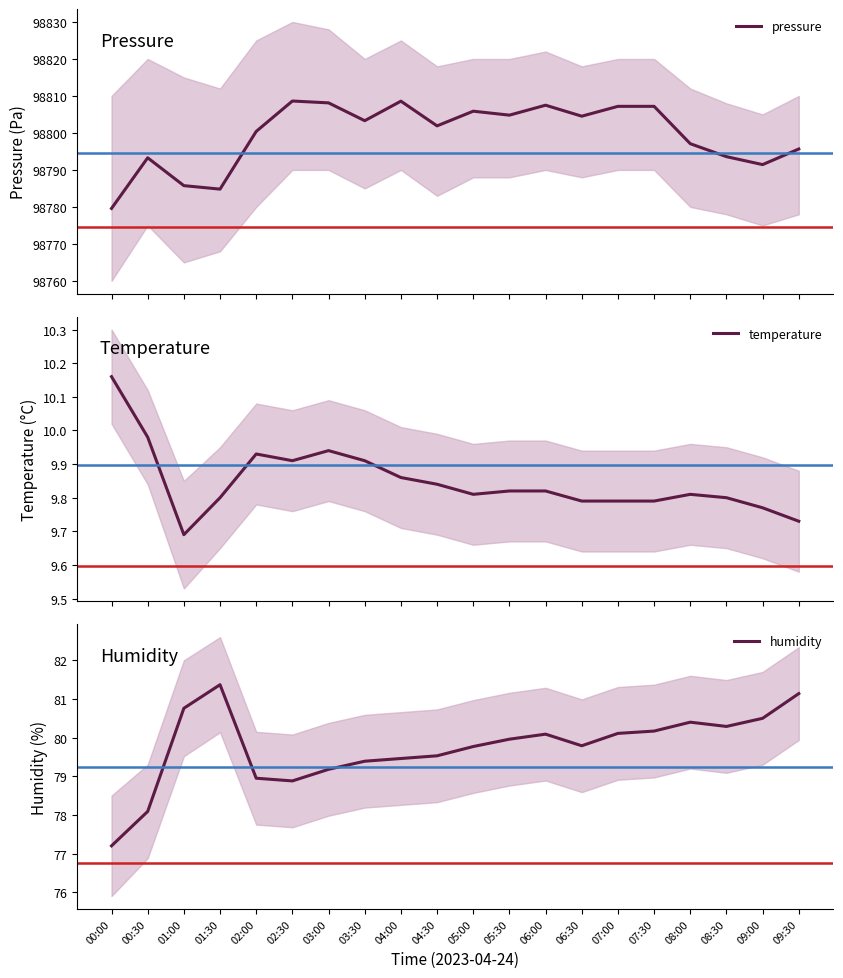

What is the approximate value of pressure at 06:00?

98807.5